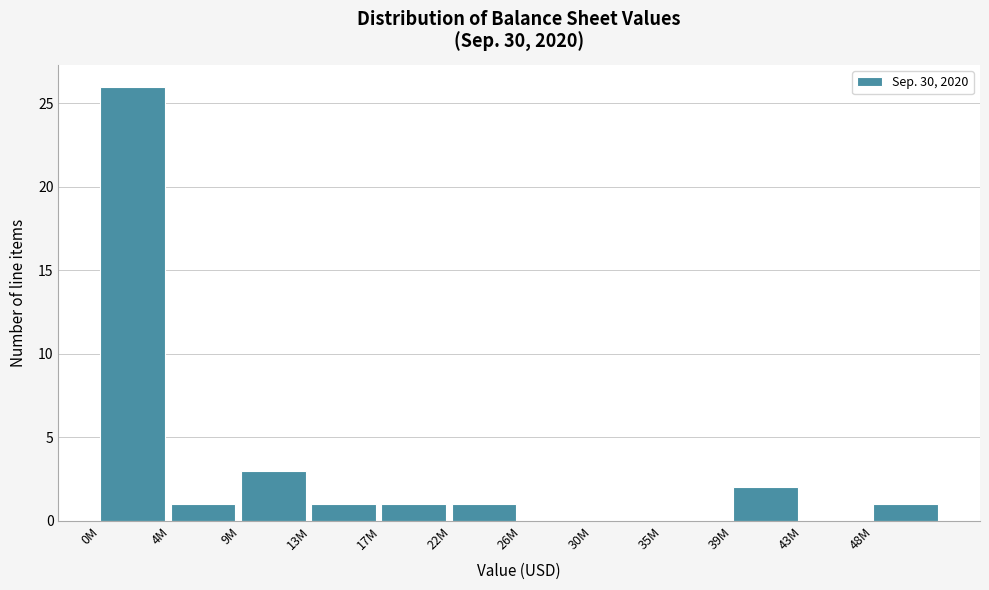

Reading right to left, extract all data points from this chart.

48M=1	43M=0	39M=2	35M=0	30M=0	26M=0	22M=1	17M=1	13M=1	9M=3	4M=1	0M=26